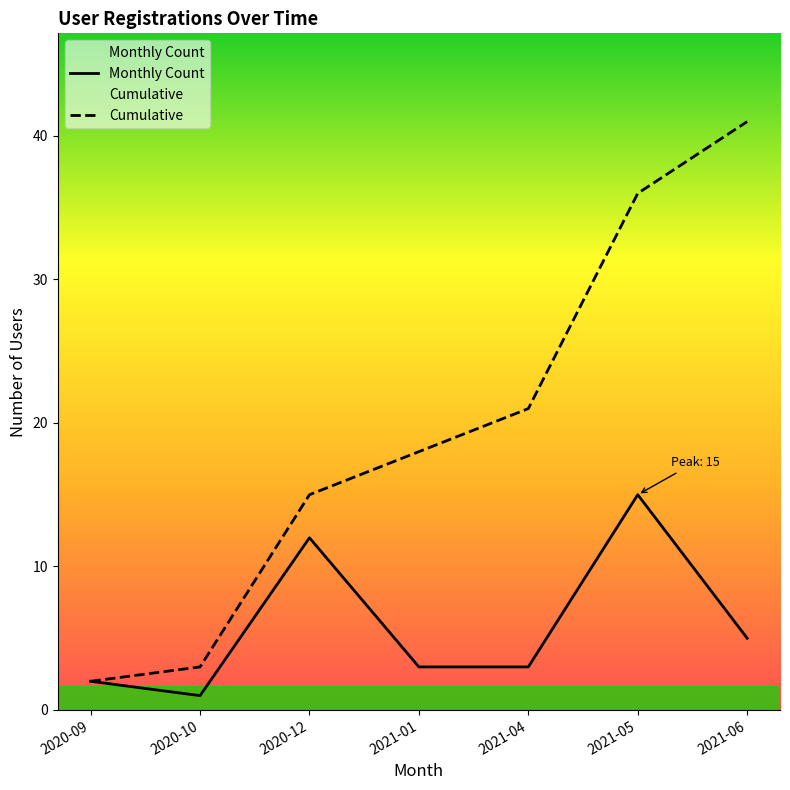

What are all the series names shown in the legend?

Monthly Count, Cumulative